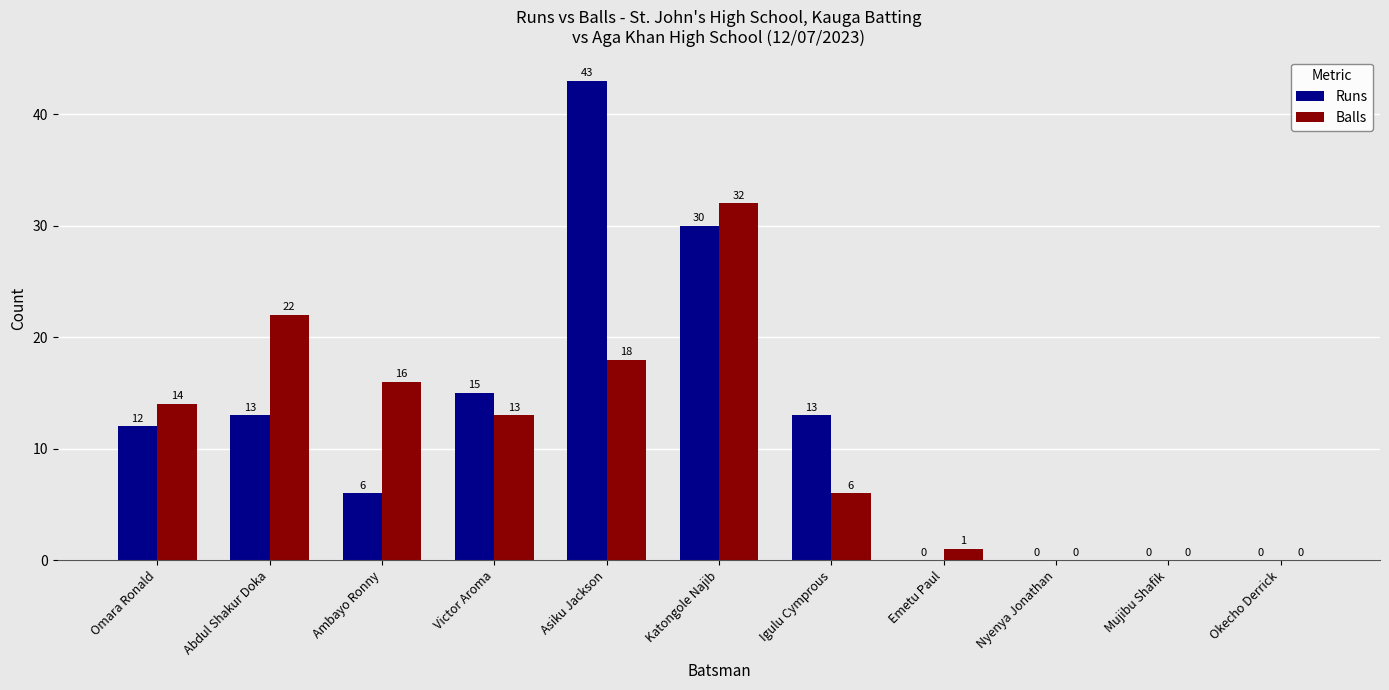

Reading left to right, what are all the values shown in this chart?

Runs: Omara Ronald=12	Abdul Shakur Doka=13	Ambayo Ronny=6	Victor Aroma=15	Asiku Jackson=43	Katongole Najib=30	Igulu Cymprous=13	Emetu Paul=0	Nyenya Jonathan=0	Mujibu Shafik=0	Okecho Derrick=0
Balls: Omara Ronald=14	Abdul Shakur Doka=22	Ambayo Ronny=16	Victor Aroma=13	Asiku Jackson=18	Katongole Najib=32	Igulu Cymprous=6	Emetu Paul=1	Nyenya Jonathan=0	Mujibu Shafik=0	Okecho Derrick=0